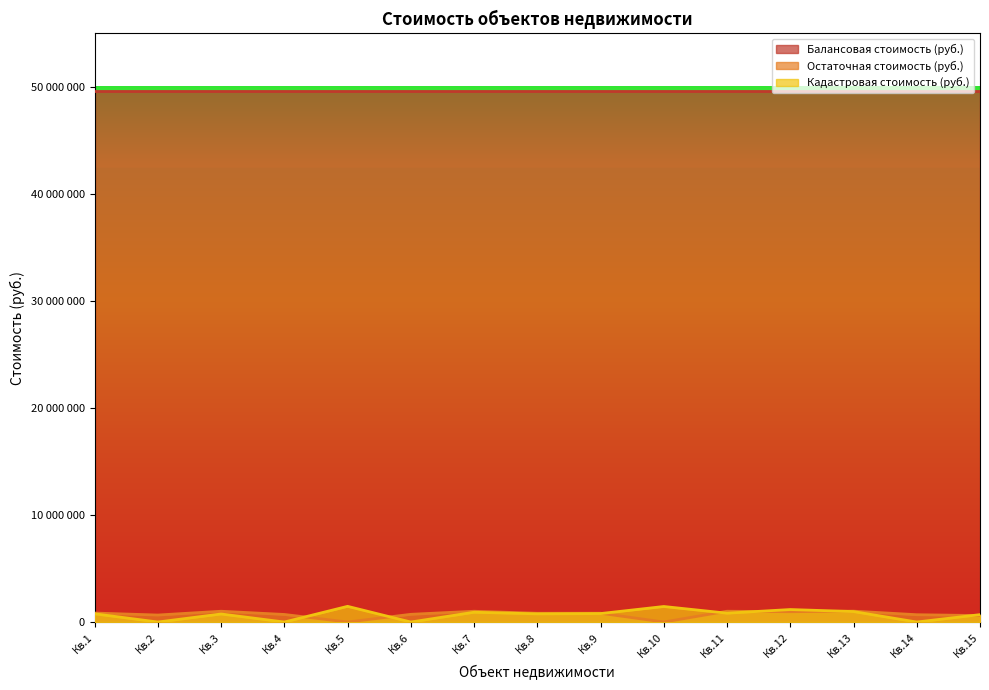

What is the difference between the maximum and second lowest values in the Остаточная стоимость (руб.) series?

1017000.0